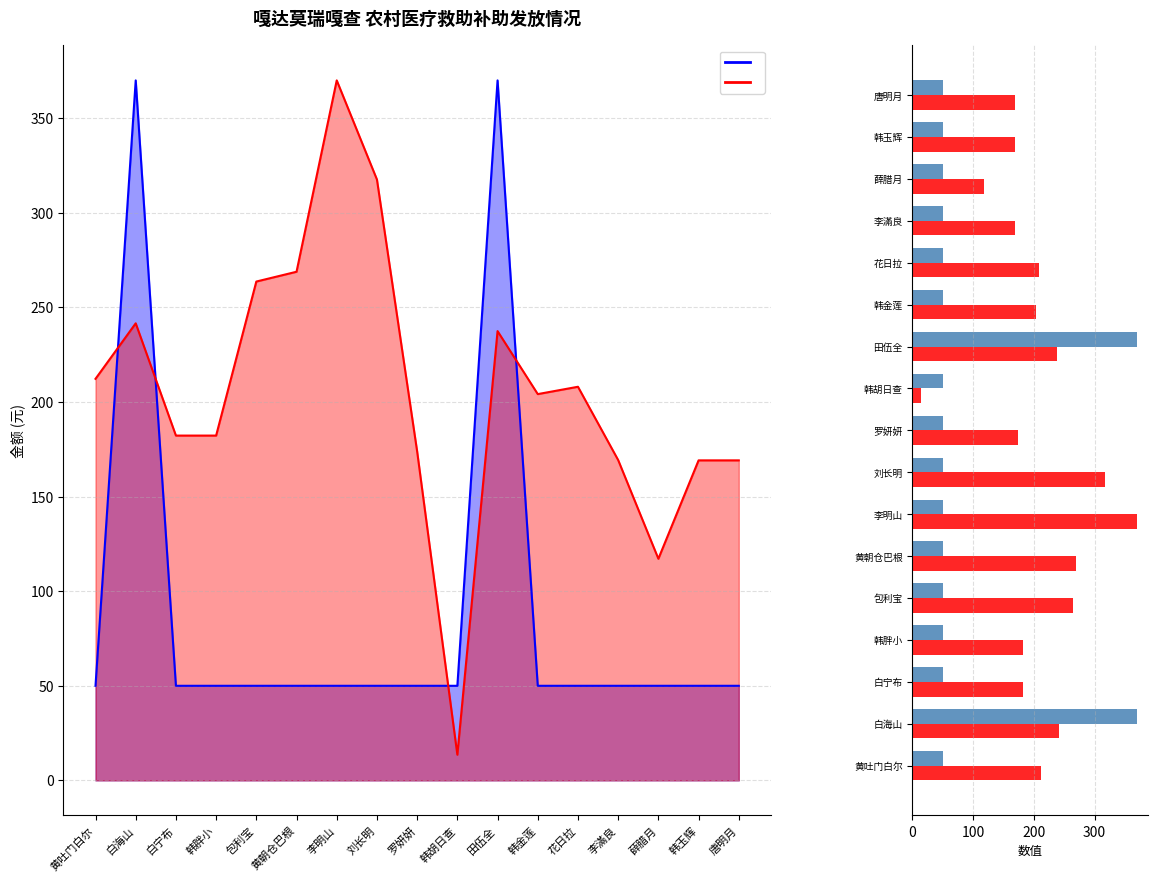

What is the label of the 3rd bar from the left?

白宁布